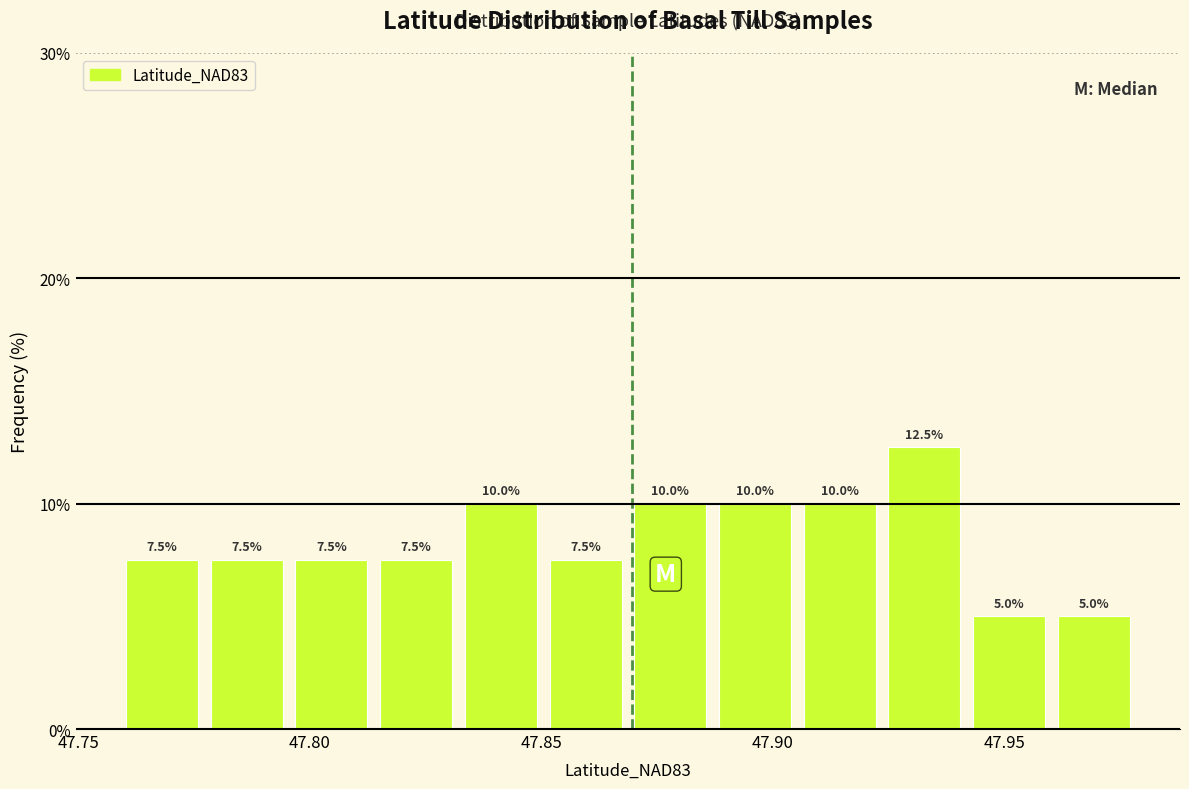

Read against the x-axis, roughly where is the centre of the tallest bar?

47.935